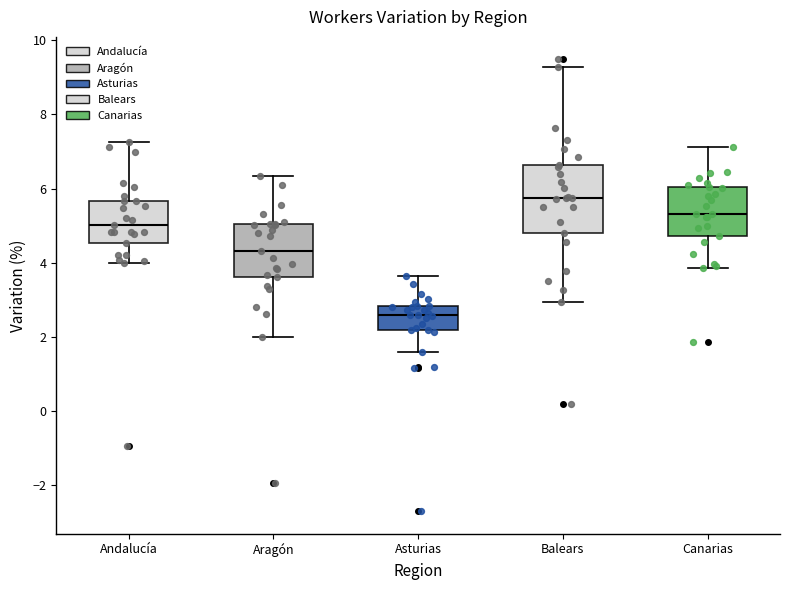

Reading left to right, read every box against the y-axis: the position of its median line, the range the box covers, and the ends of its whiskers. The values are not printed on the chart, so give them approximately, as read against the axis.

Andalucía: median 5.0, box 4.6 to 5.6, whiskers 4.0 to 7.2
Aragón: median 4.4, box 3.6 to 5.0, whiskers 2.0 to 6.4
Asturias: median 2.6, box 2.2 to 2.8, whiskers 1.6 to 3.6
Balears: median 5.8, box 4.8 to 6.6, whiskers 3.0 to 9.2
Canarias: median 5.4, box 4.8 to 6.0, whiskers 3.8 to 7.2